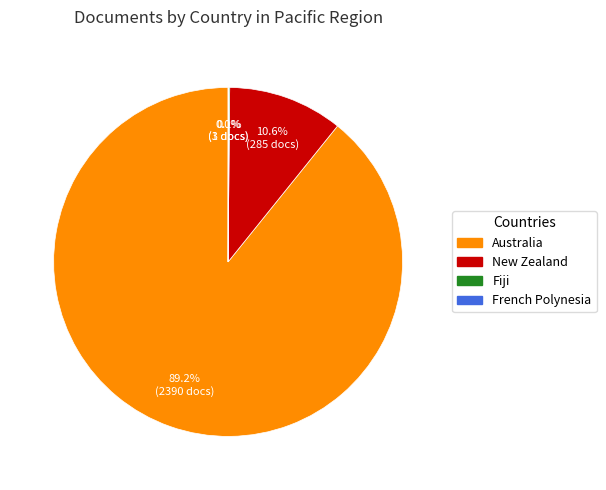

Between Australia and New Zealand, which is larger?

Australia